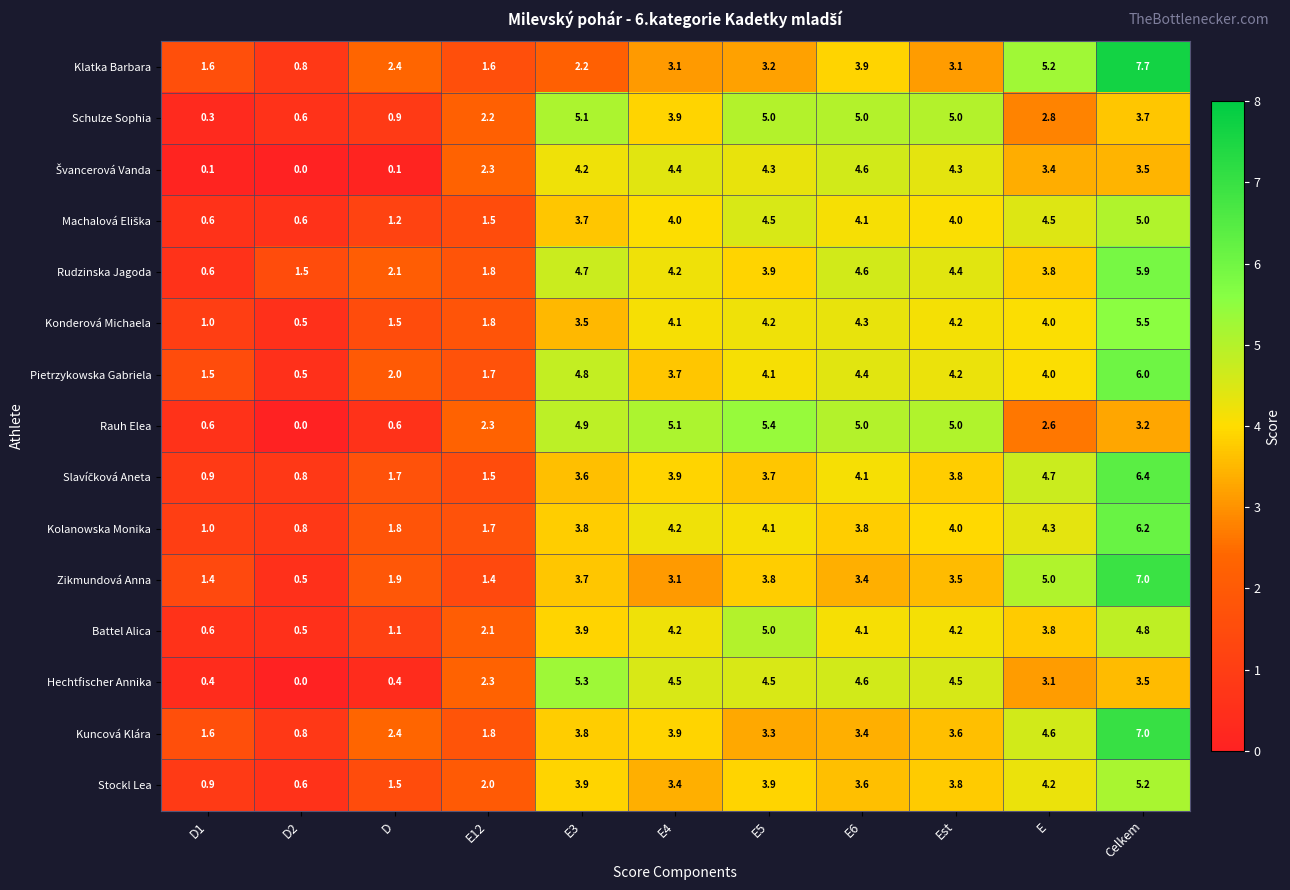

What is the total value across all series at E4?

59.7